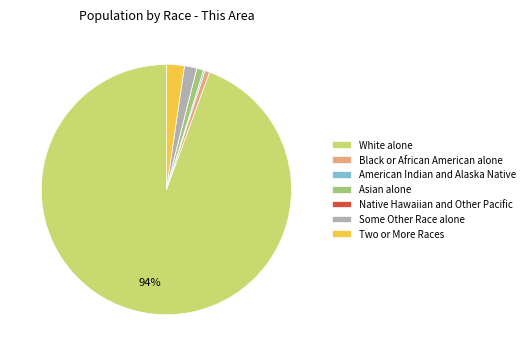

To the nearest percent, what percentage of the pie is Black or African American alone?

1%